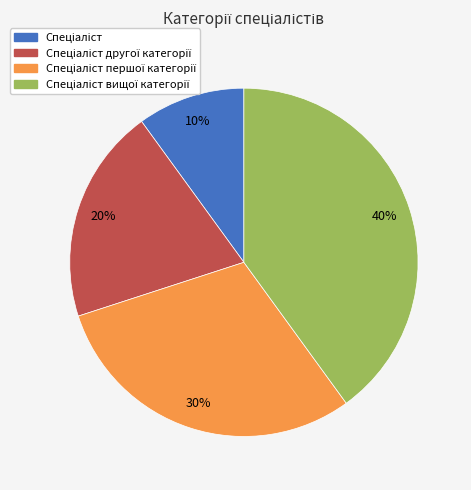

How many segments does this pie chart have?

4